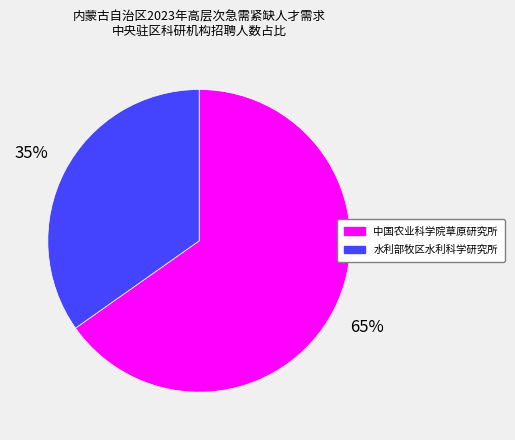

True or false: 水利部牧区水利科学研究所 accounts for 35% of the total.

True